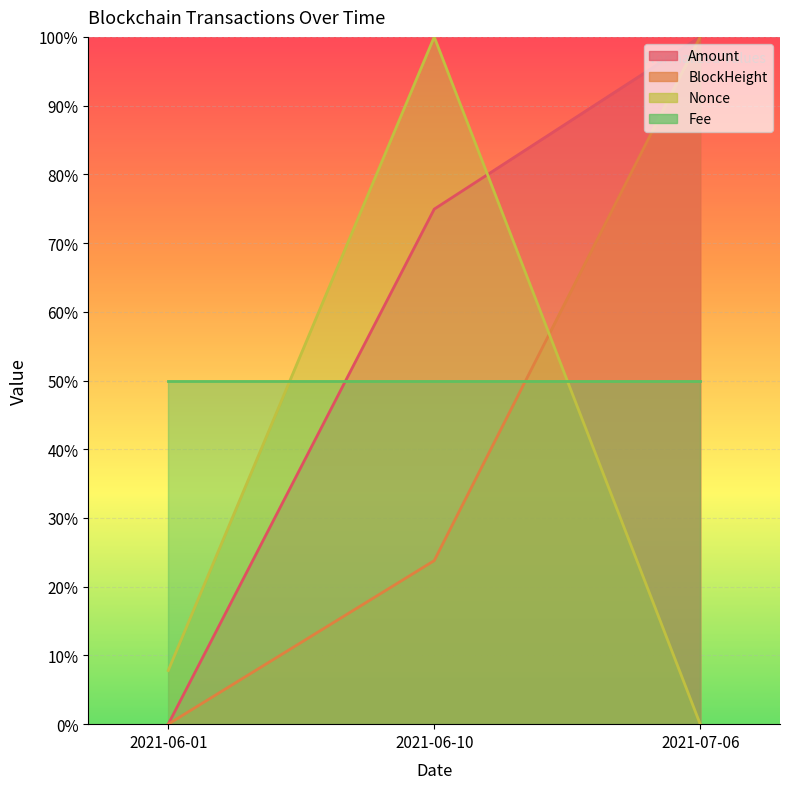

Which series changed the most between 2021-06-01 and 2021-06-10?

Nonce